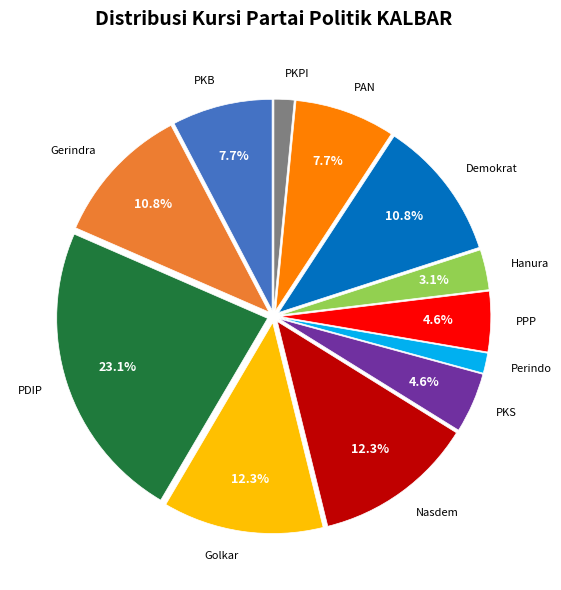

Is there a majority slice in this chart?

No